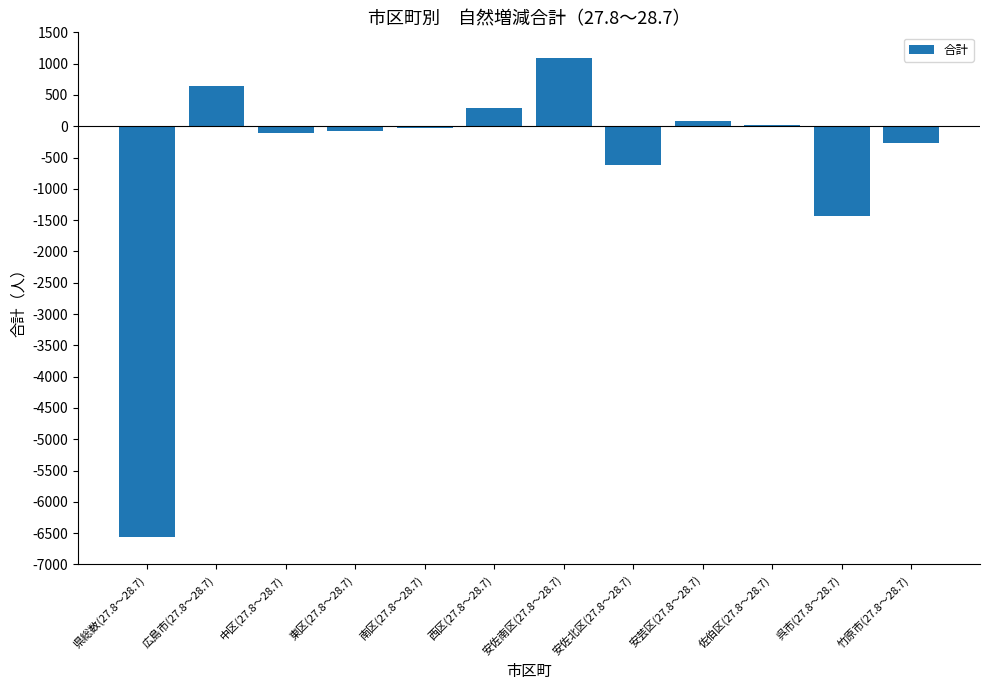

Which label corresponds to the largest value in the chart?

安佐南区(27.8～28.7)